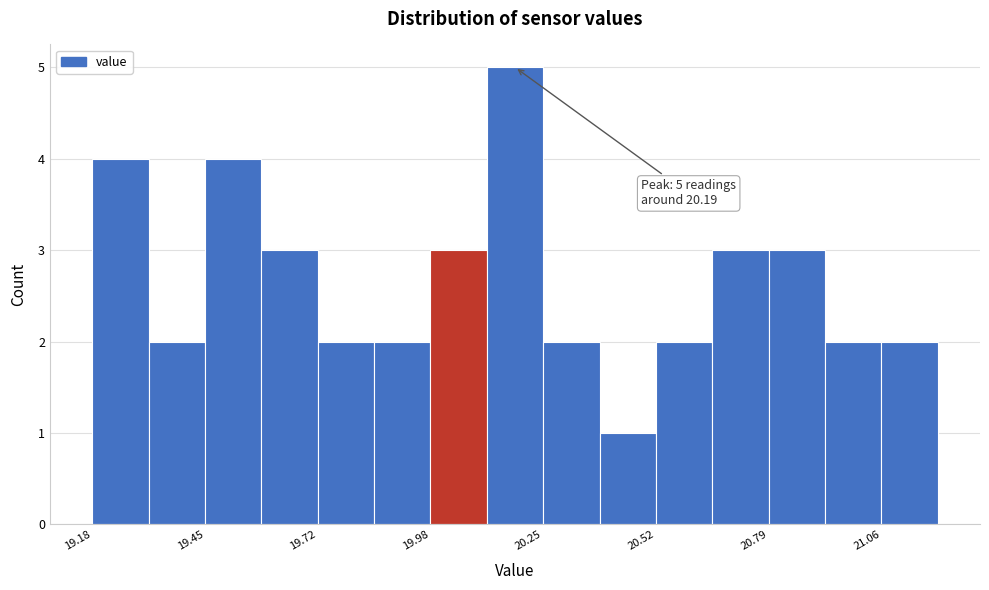

Around what value on the x-axis is the tallest bar? Give the approximate position of its centre, as read against the axis.

20.20